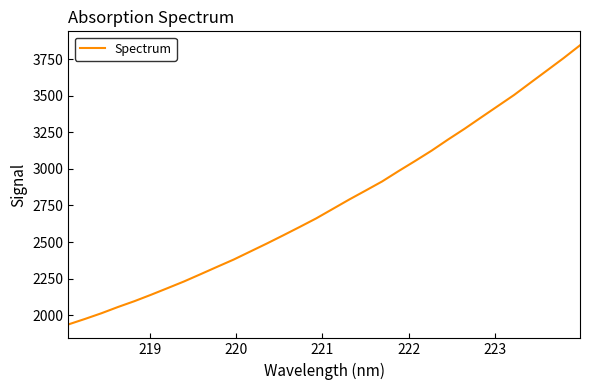

What is the smallest value displayed?

1937.1